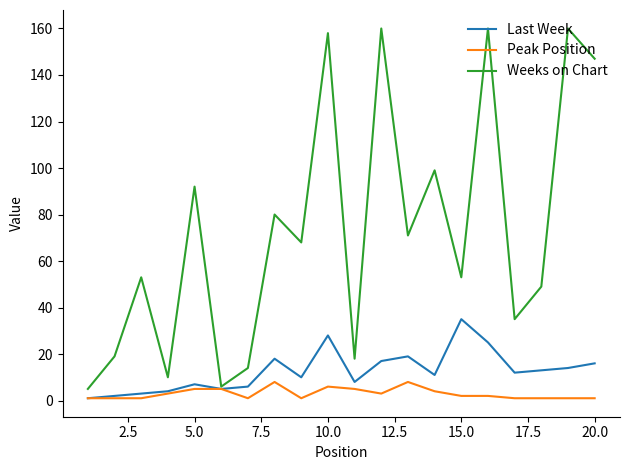

Which series has the largest total across all categories?

Weeks on Chart